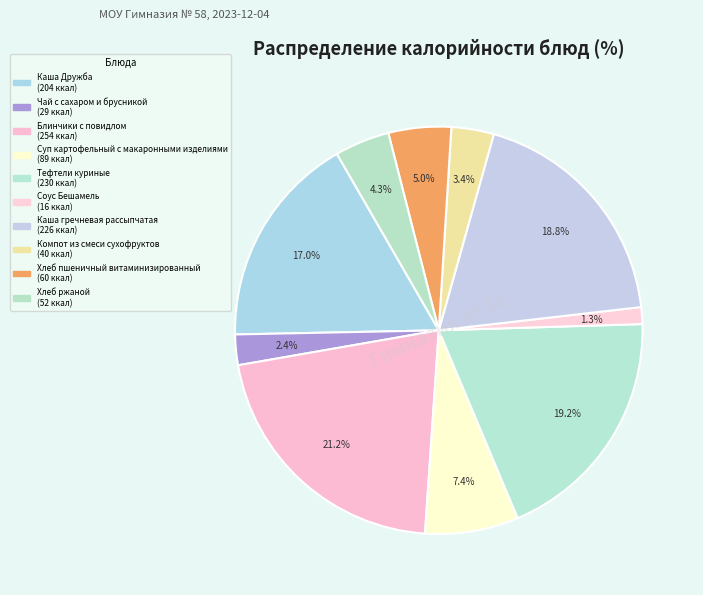

How many slices are in this pie chart?

10